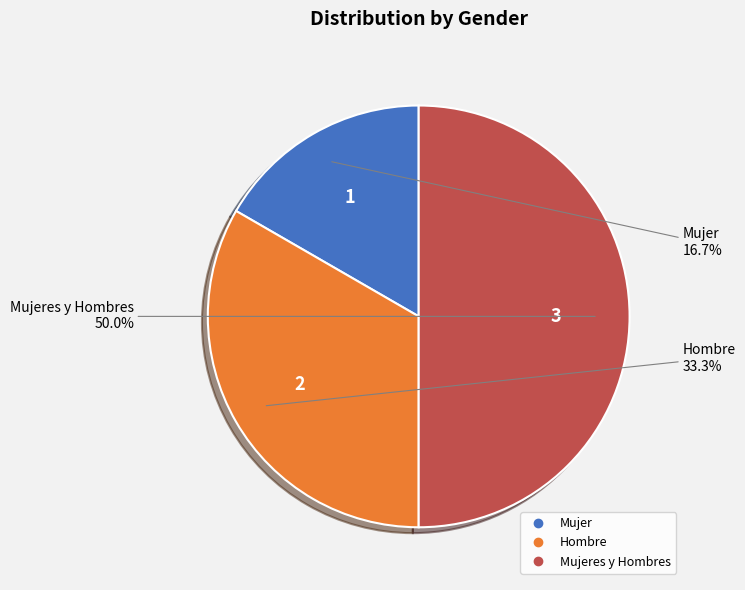

Count the number of slices in the pie.

3